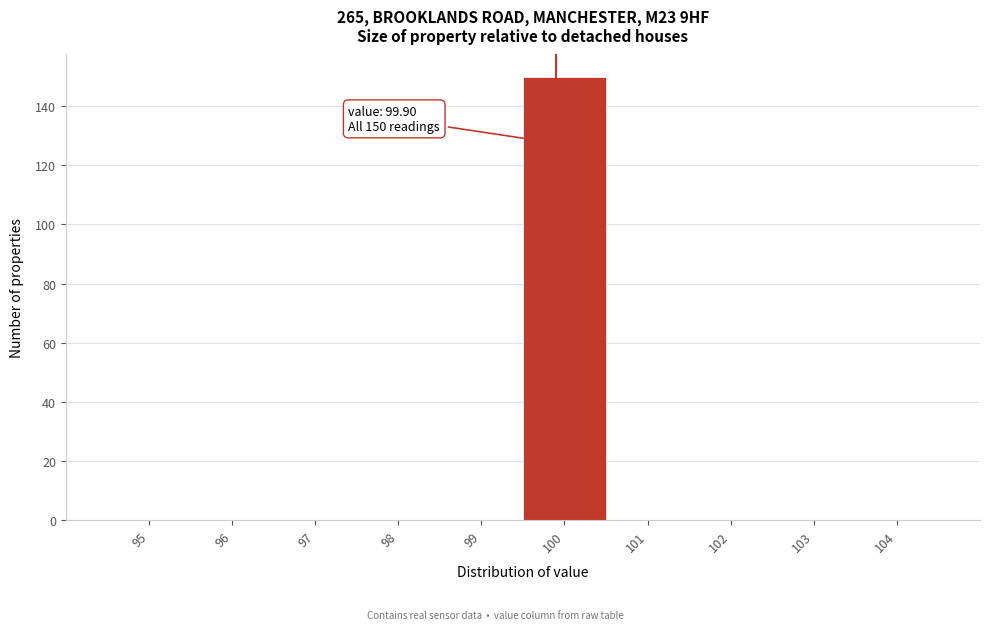

Over which range of the x-axis is the bar tallest?

99.5 to 100.5